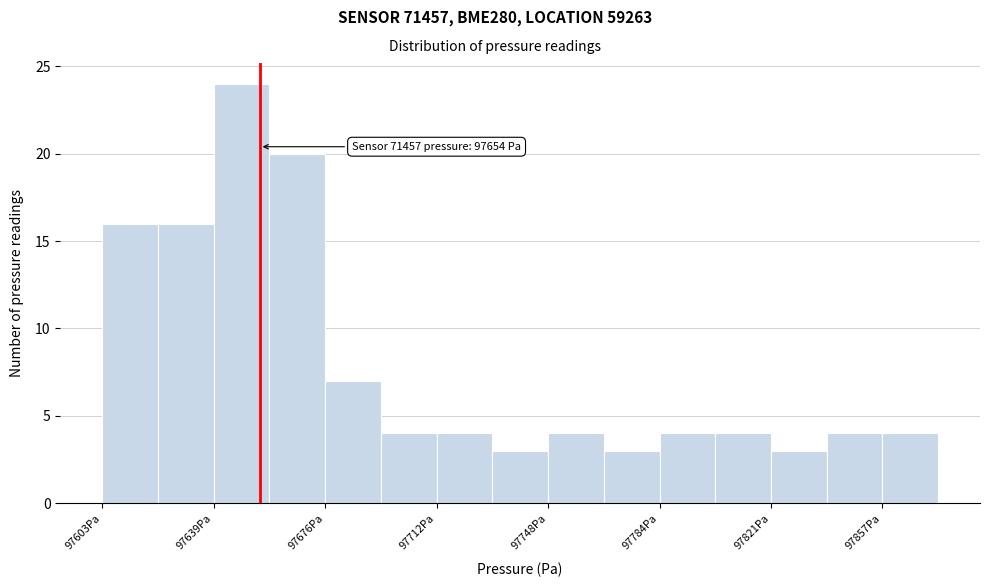

Around what value on the x-axis is the tallest bar? Give the approximate position of its centre, as read against the axis.

97650